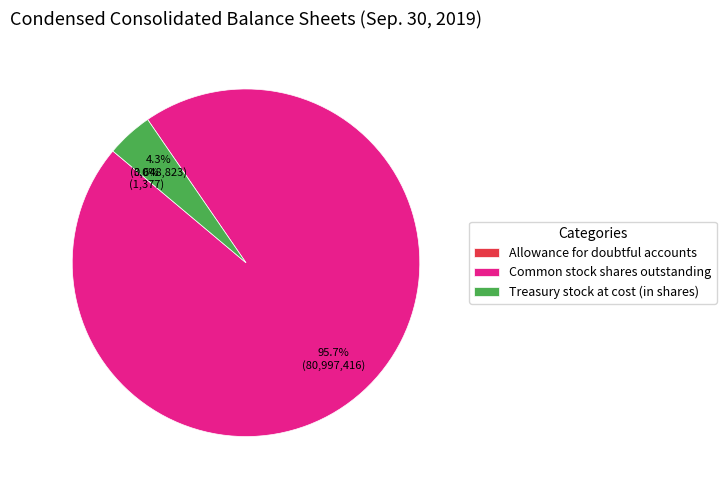

What is the majority slice?

Common stock shares outstanding